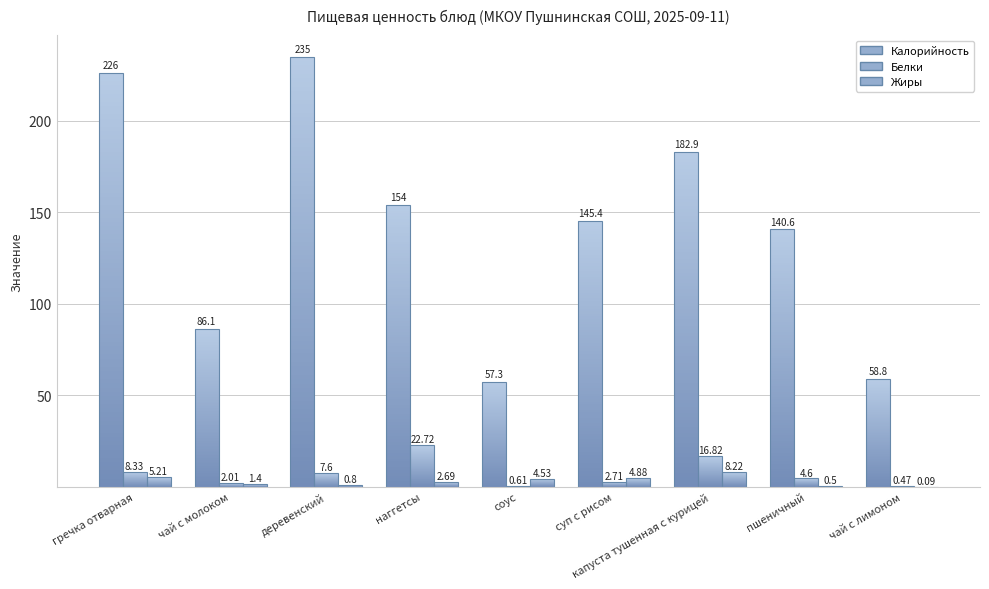

The value of Жиры at суп с рисом is 4.9. True or false?

True